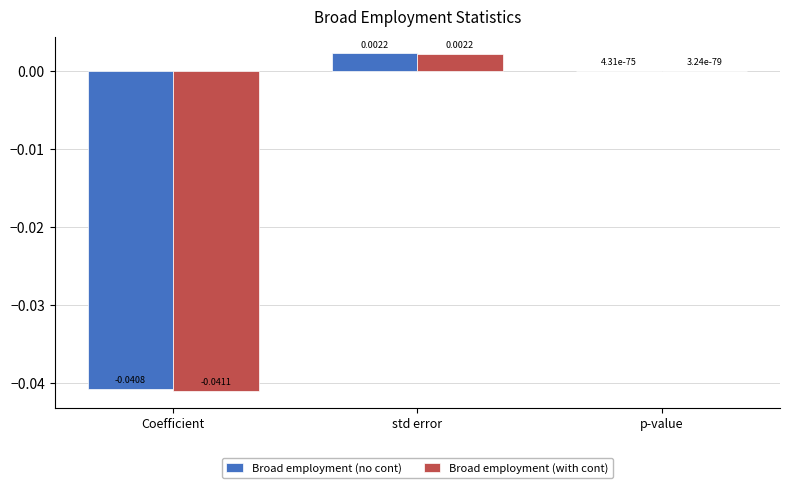

Which series has the widest spread of values?

Broad employment (with cont)